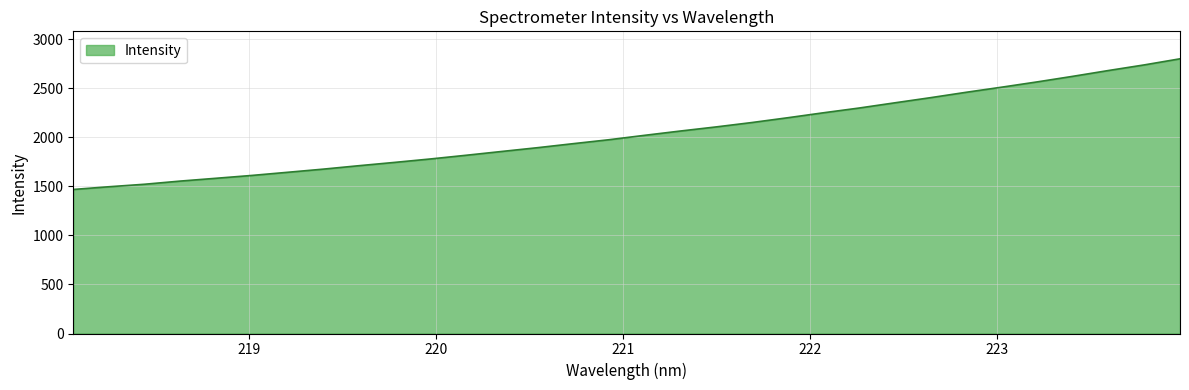

What is the greatest value displayed?

2800.6